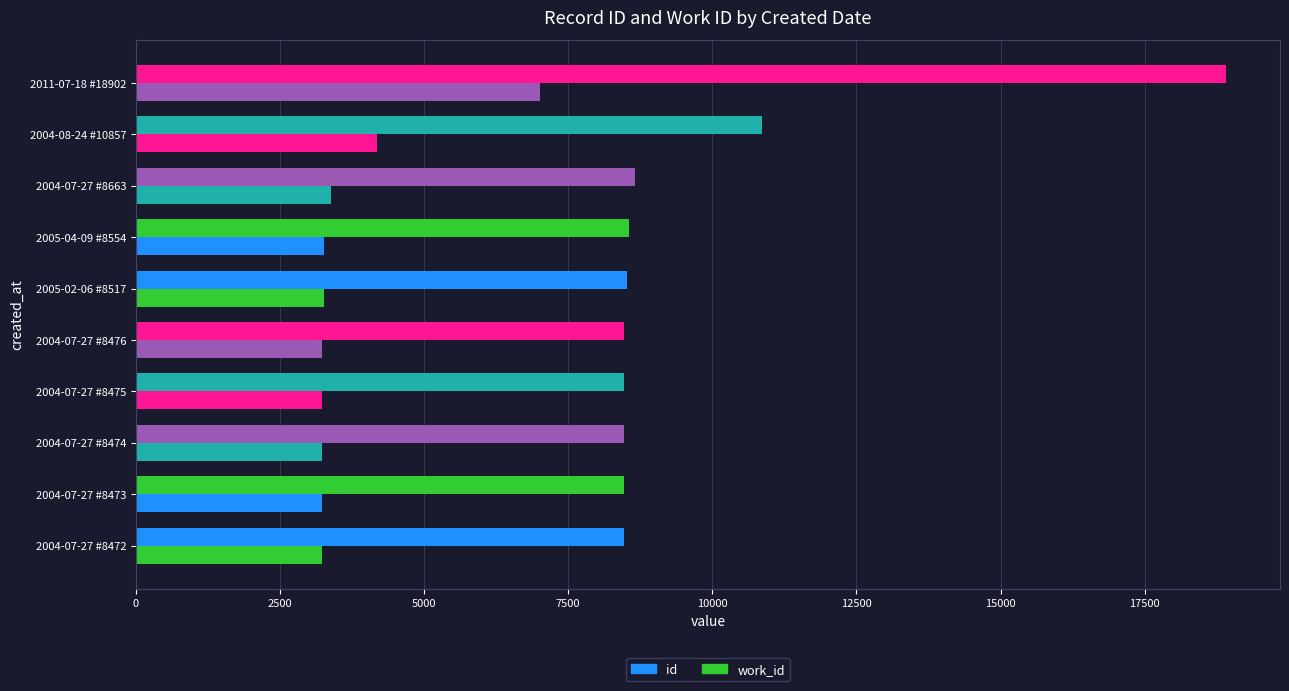

How many data points does each series have?

10